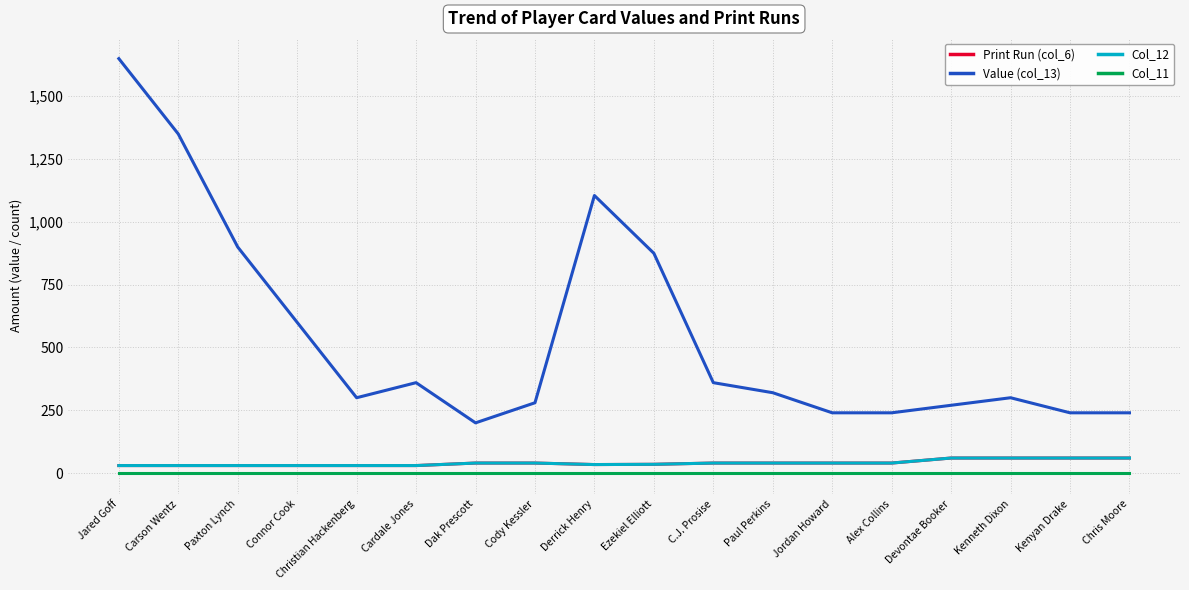

What is the maximum value shown in the chart?

1650